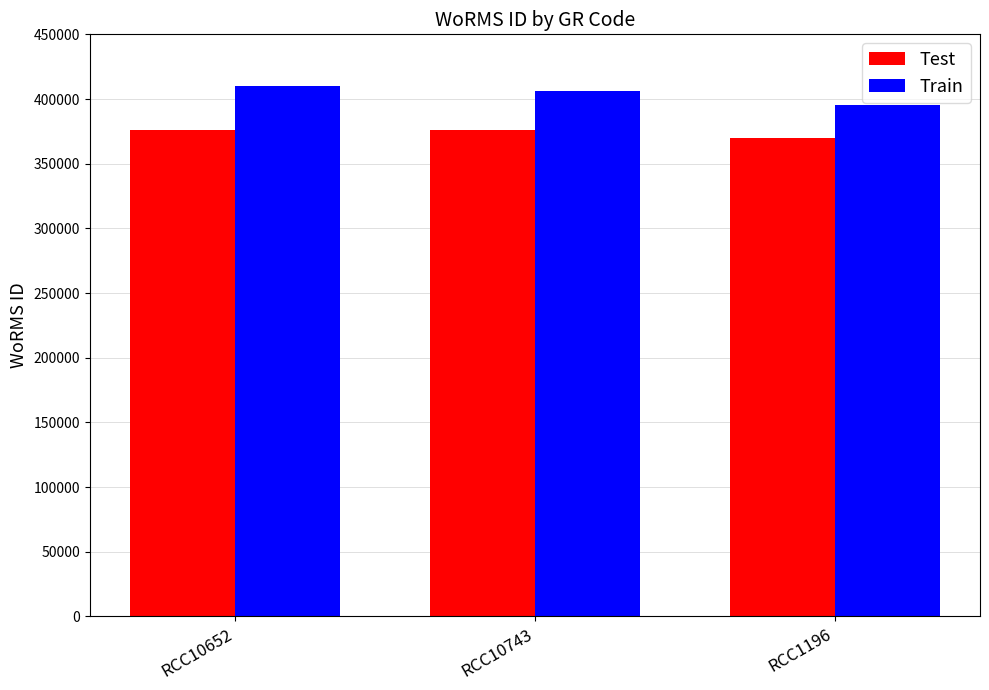

Is the value of Test at RCC10743 greater than the value of Train at RCC10743?

No